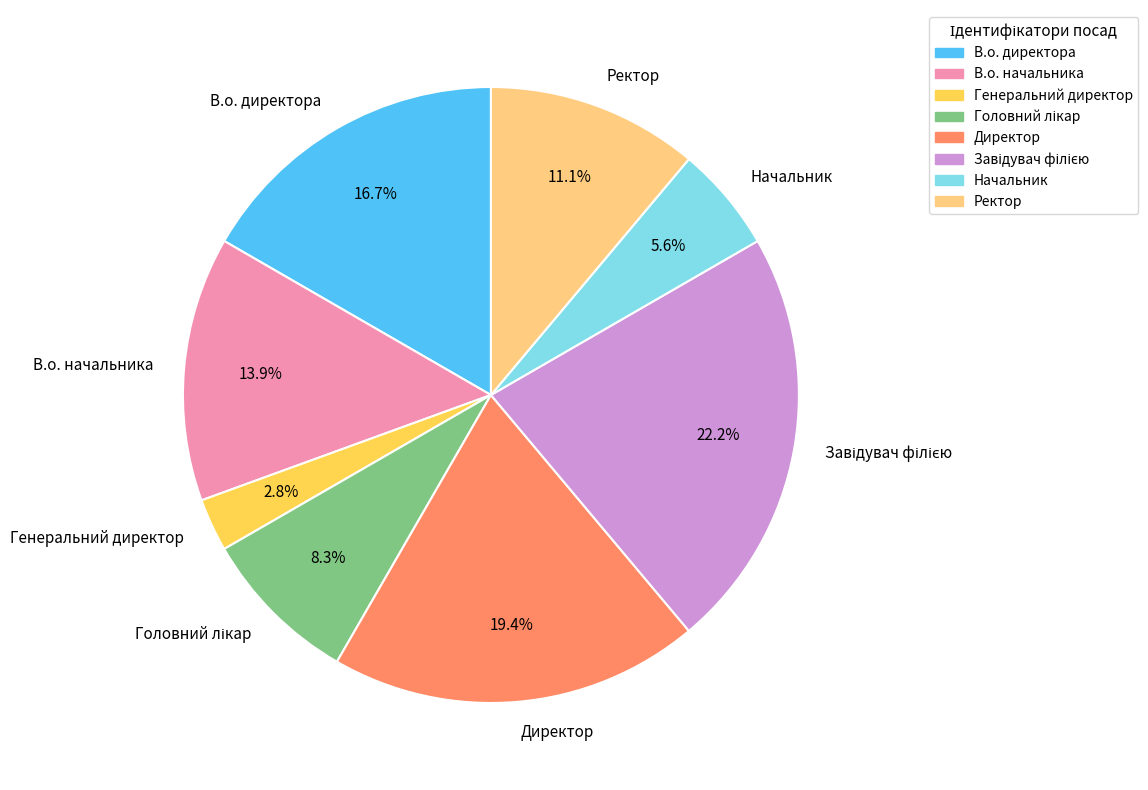

To the nearest percent, what portion does В.о. директора represent?

17%